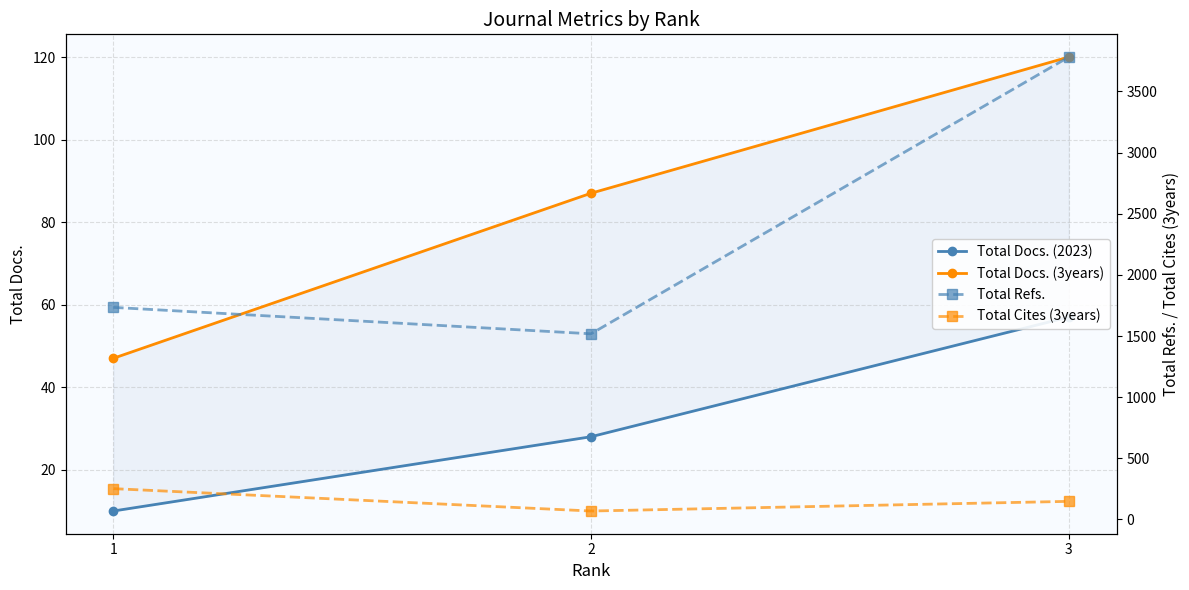

What is the sum of the Total Docs. (3years) values at 2 and 1?

134